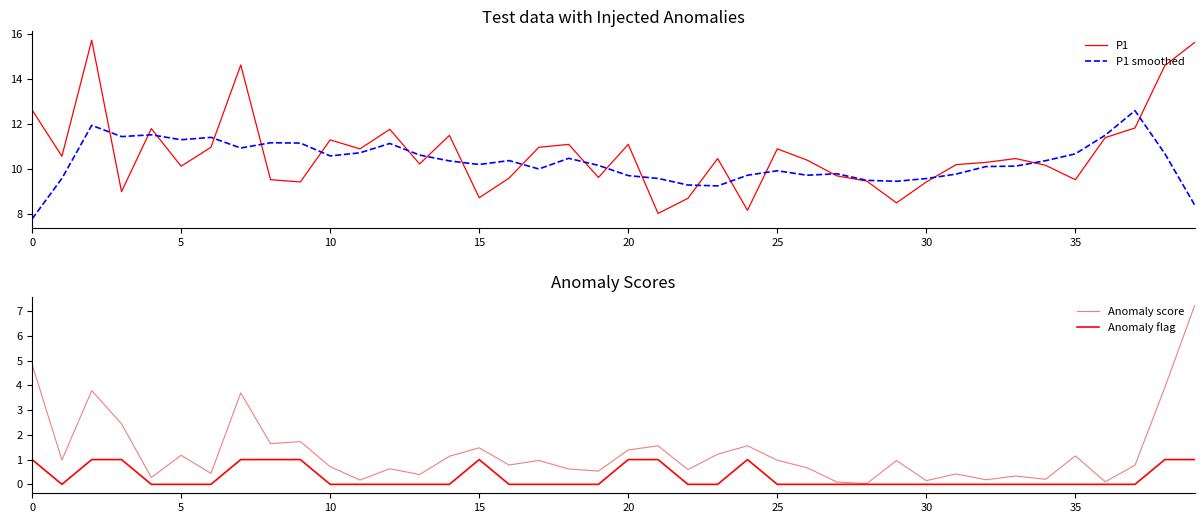

True or false: Anomaly flag has more than 2 interior local peaks.

False